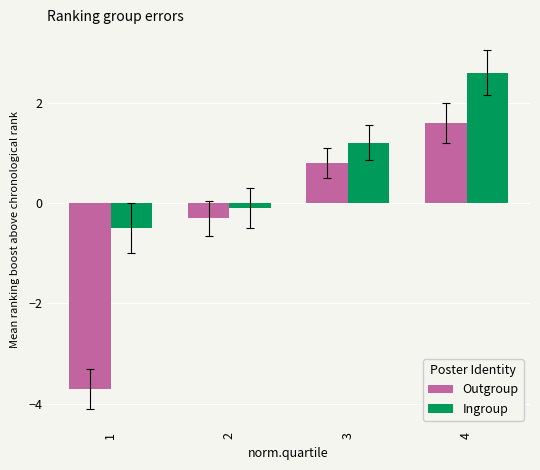

Does the chart contain any negative values?

Yes